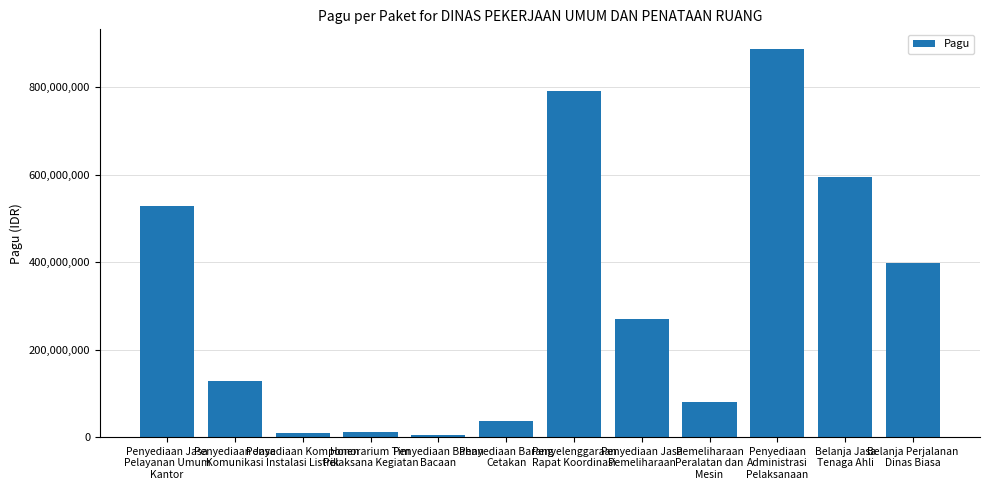

What is the difference between the maximum and second lowest values?

879943800